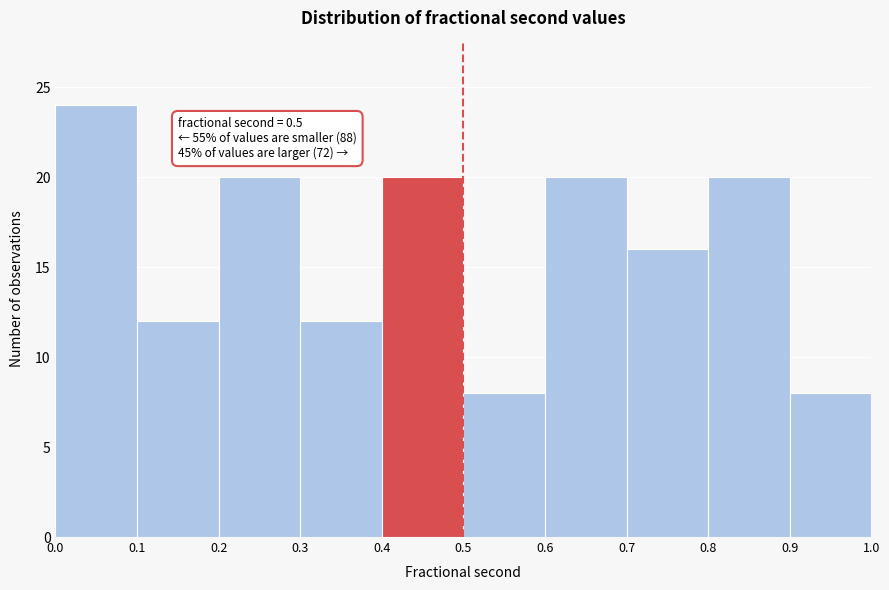

Over which range of the x-axis is the bar tallest?

0.0 to 0.1